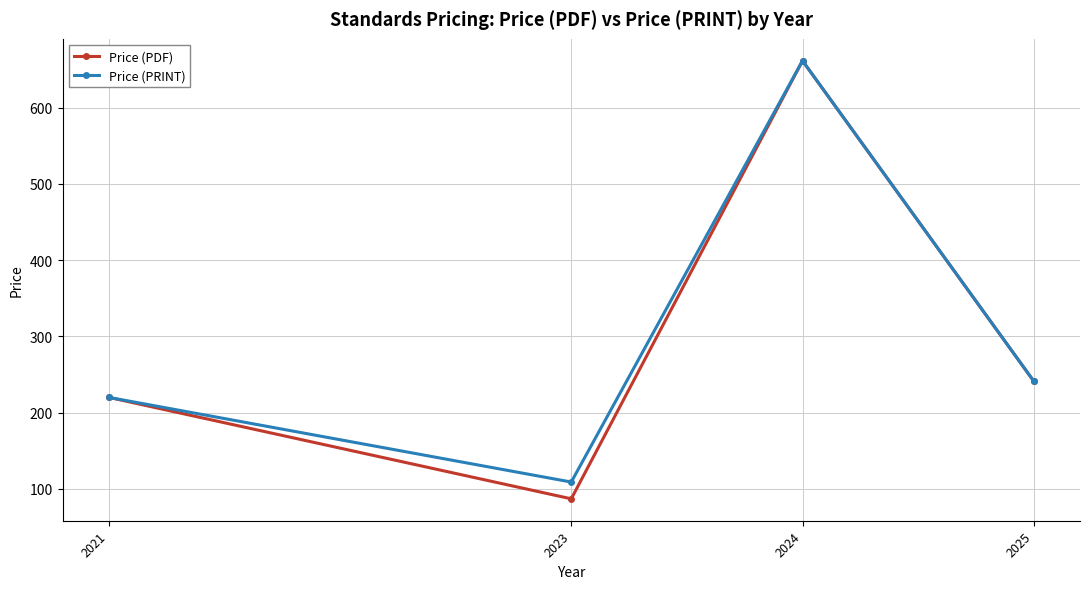

At which label does Price (PDF) reach its minimum?

2023